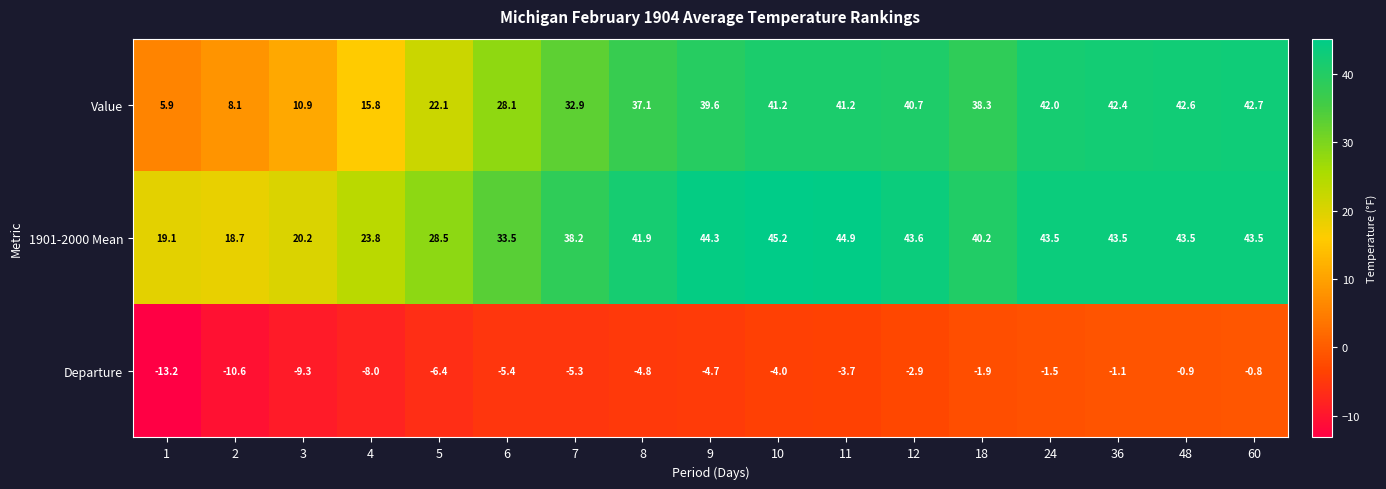

What is the minimum value shown in the chart?

-13.2